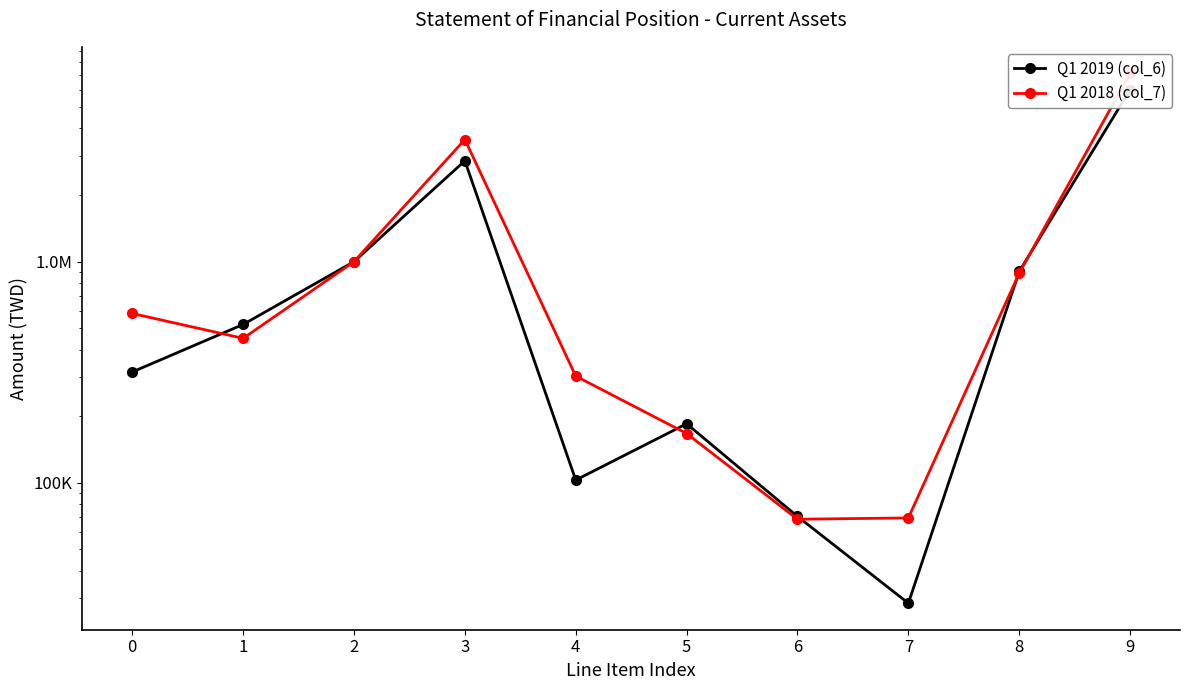

What is the sum of all Q1 2018 (col_7) values?

14199755